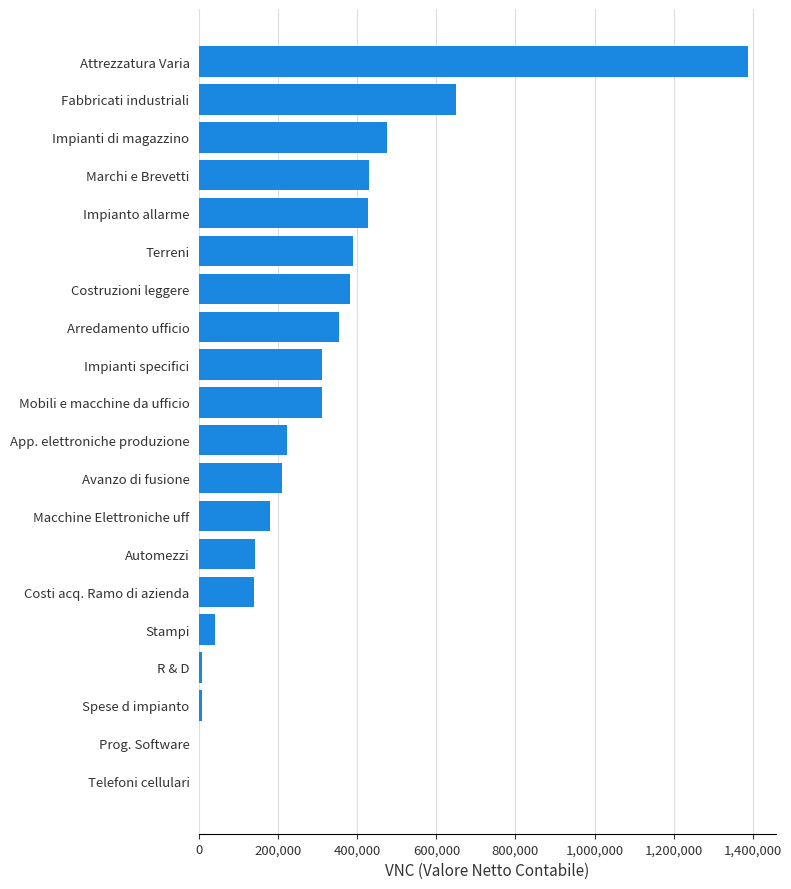

What is the sum of all values?

6062697.3